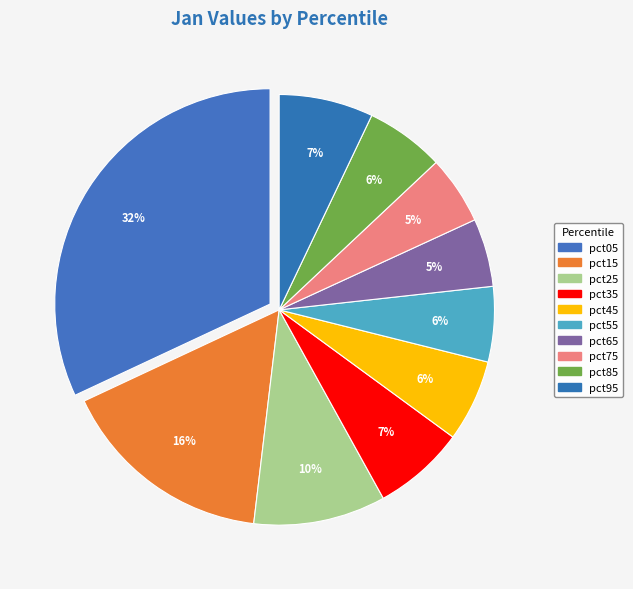

What percentage do pct35 and pct75 together represent?

12.0%